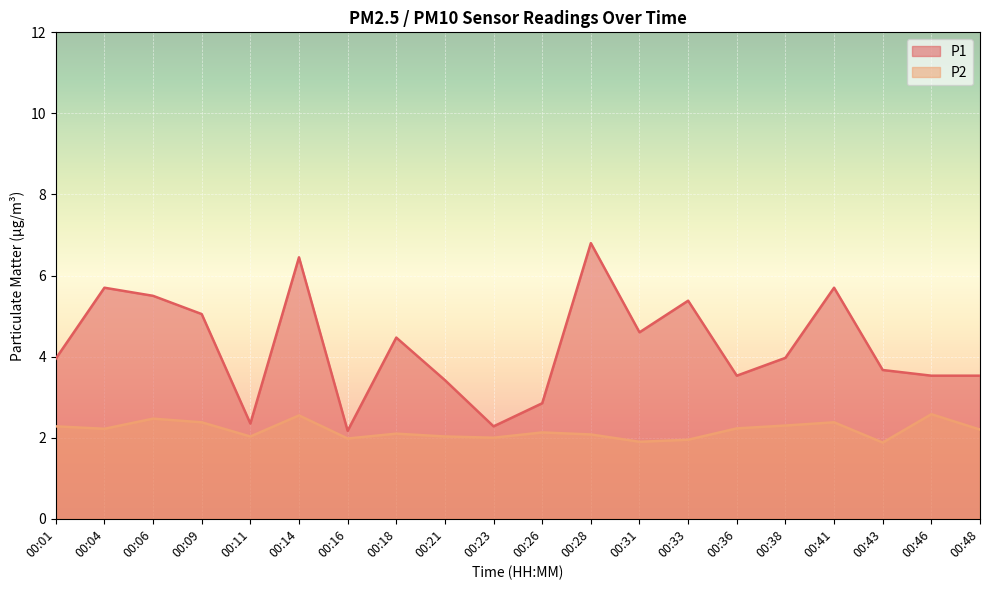

The value of P1 at 00:04 is 5.7. True or false?

True